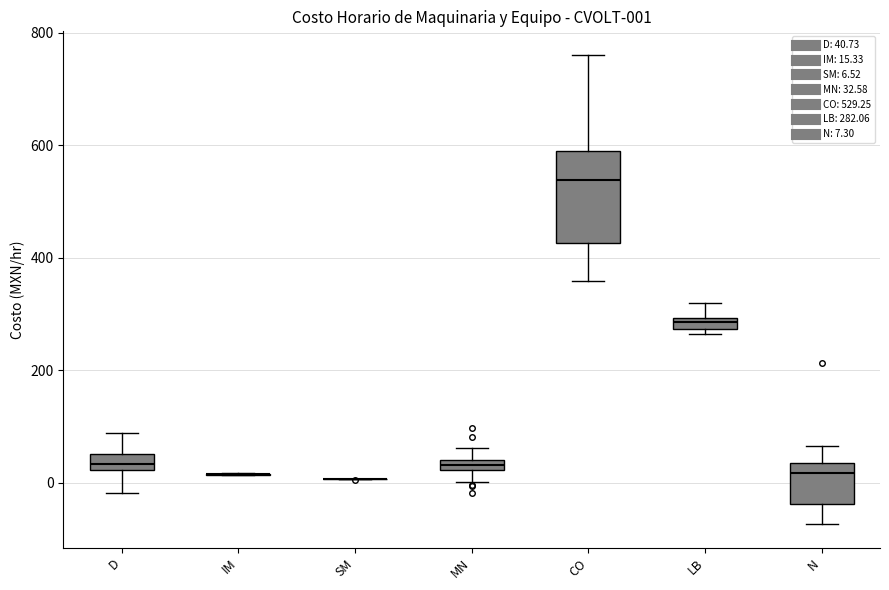

Comparing the boxes themselves (not the whiskers), which one is the tallest?

CO